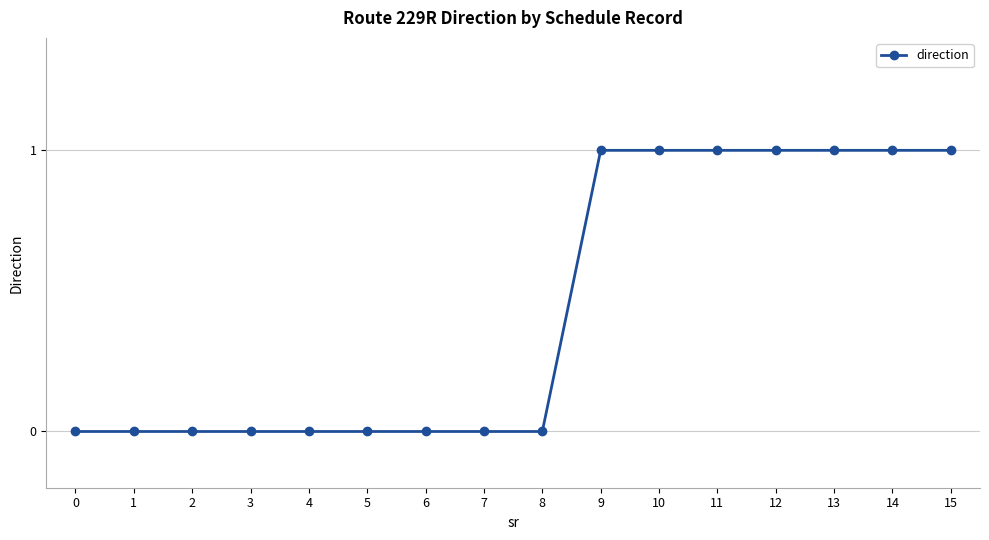

What is the sum of all values?

7